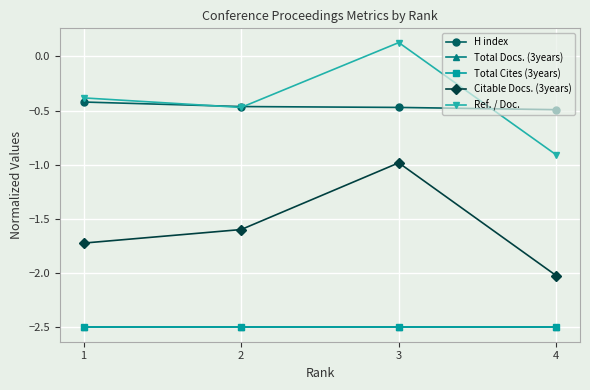

What is the difference between the second highest and minimum values in the Ref. / Doc. series?

0.5